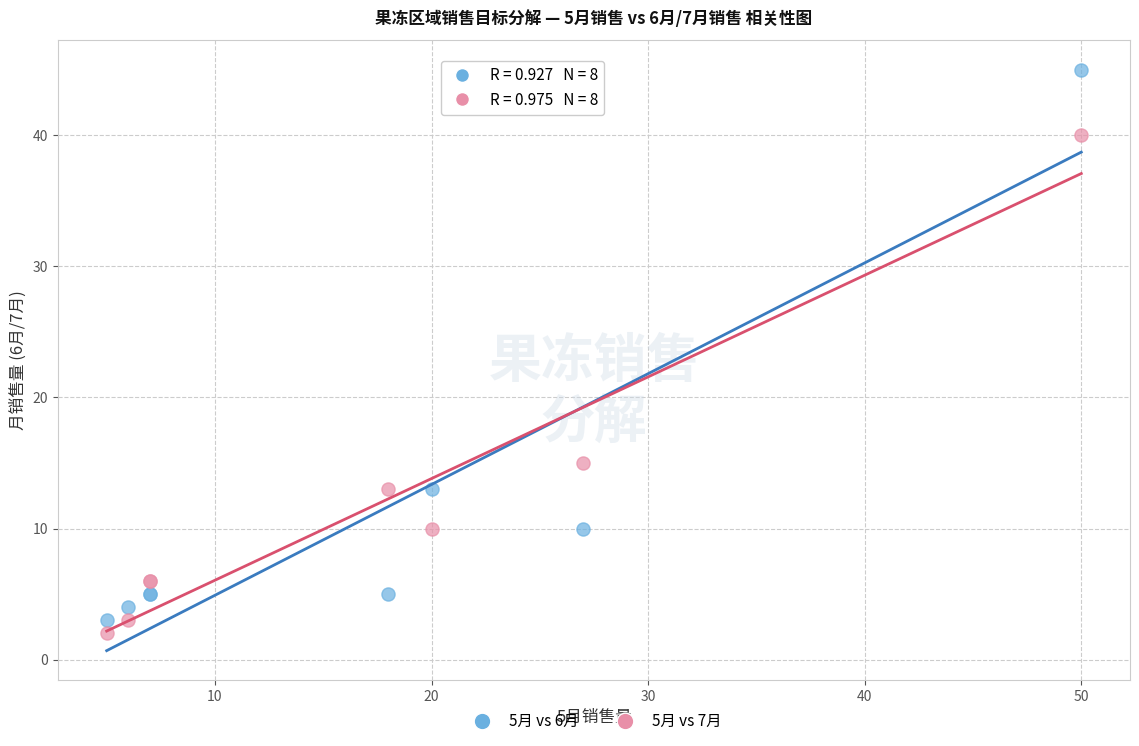

Which series reaches the maximum Y coordinate?

5月 vs 6月